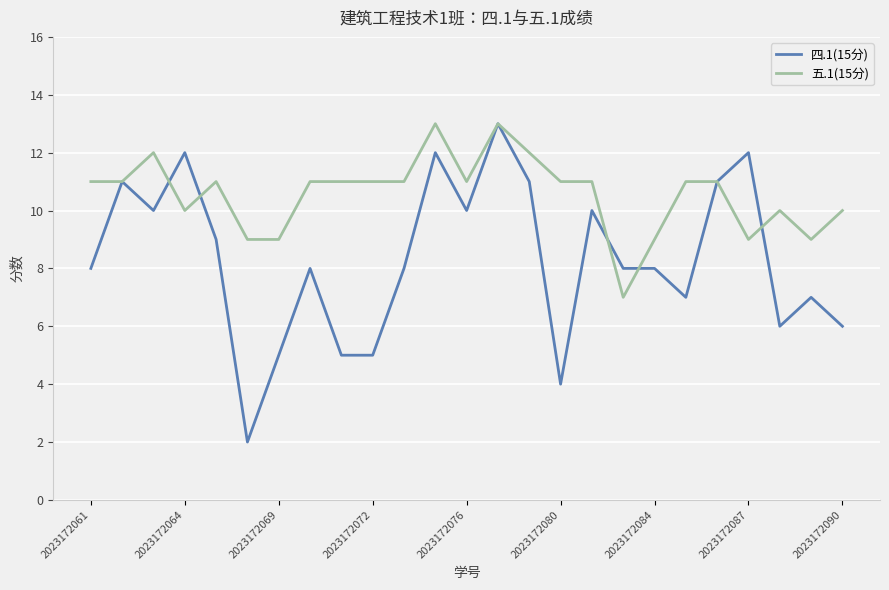

Which series has the largest range (max minus min)?

四.1(15分)